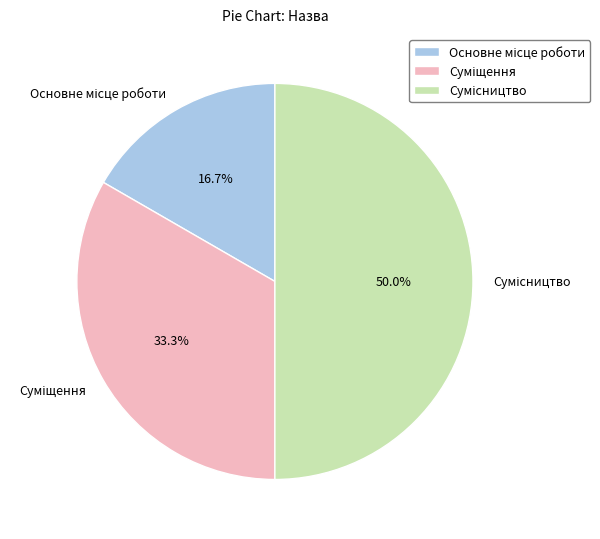

The Сумісництво slice represents 50% of the pie. True or false?

True